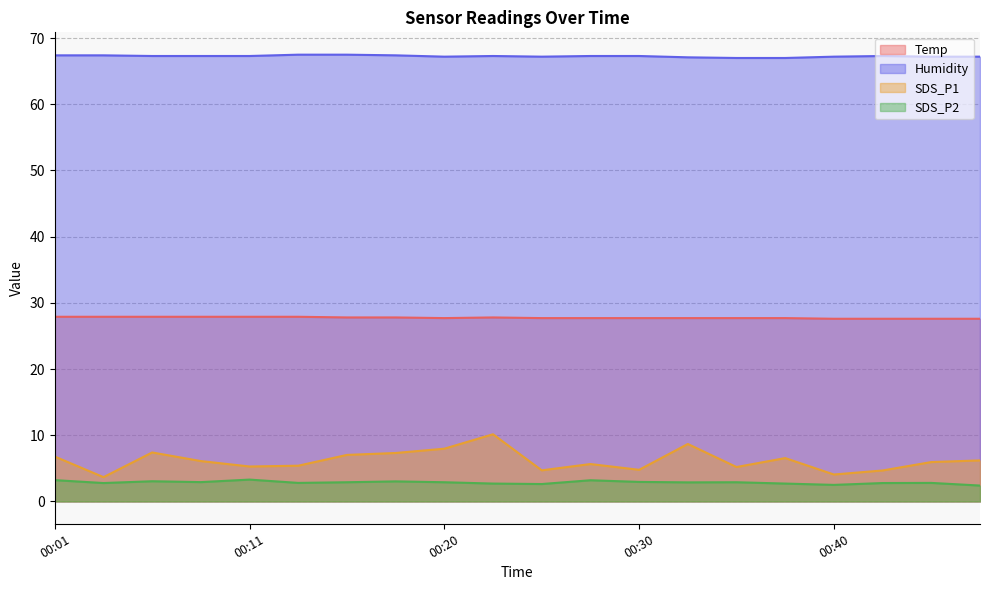

What are all the series names shown in the legend?

Temp, Humidity, SDS_P1, SDS_P2